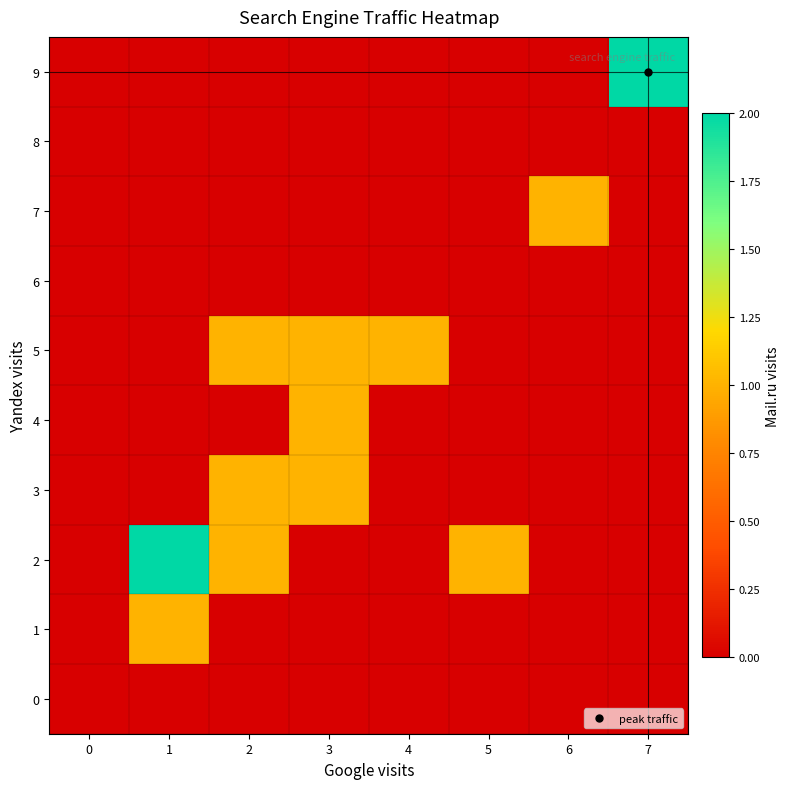

At how many categories does at least one series exceed 0?

7